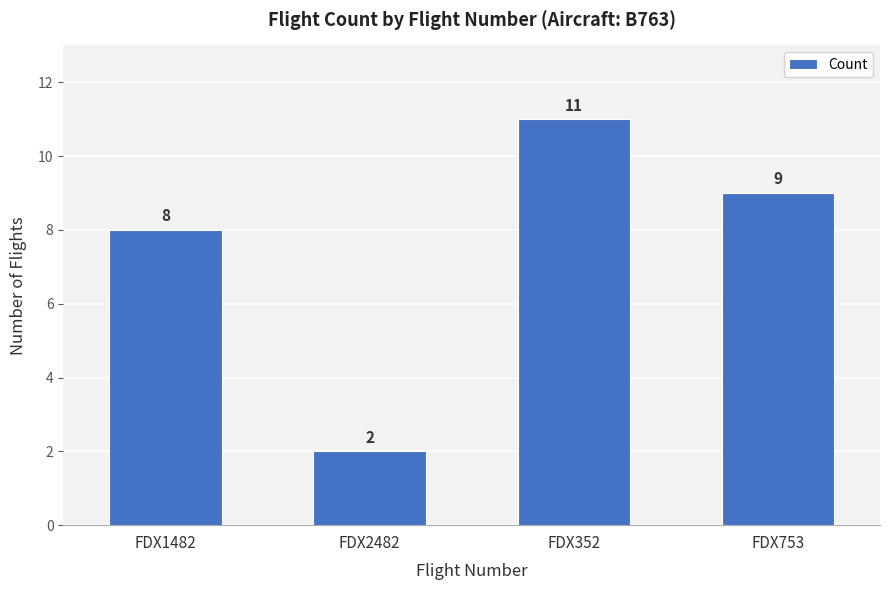

What is the change in value from FDX2482 to FDX352?

+9